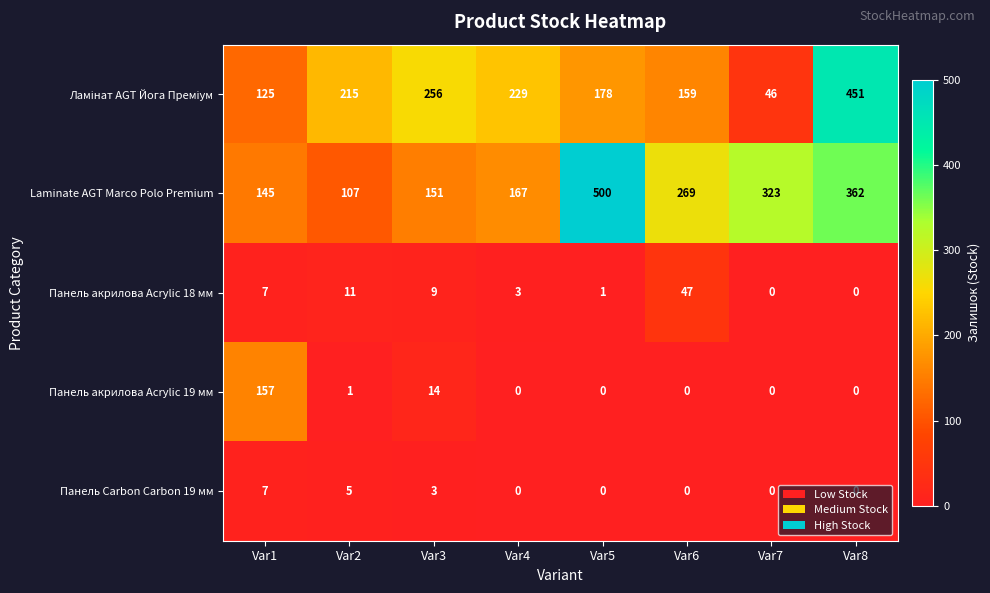

How many data points does each series have?

8